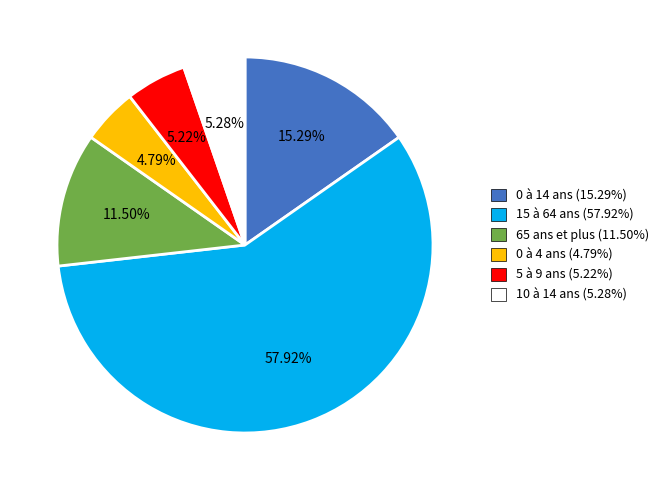

The 10 à 14 ans slice represents 18% of the pie. True or false?

False